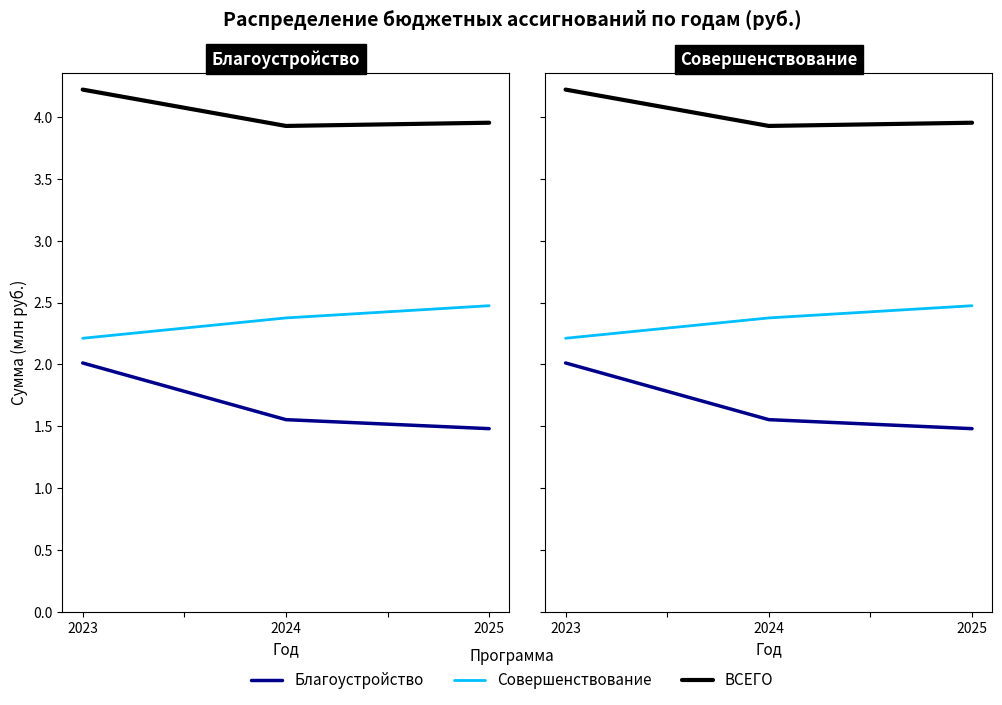

At which category is the sum across all series the highest?

2023